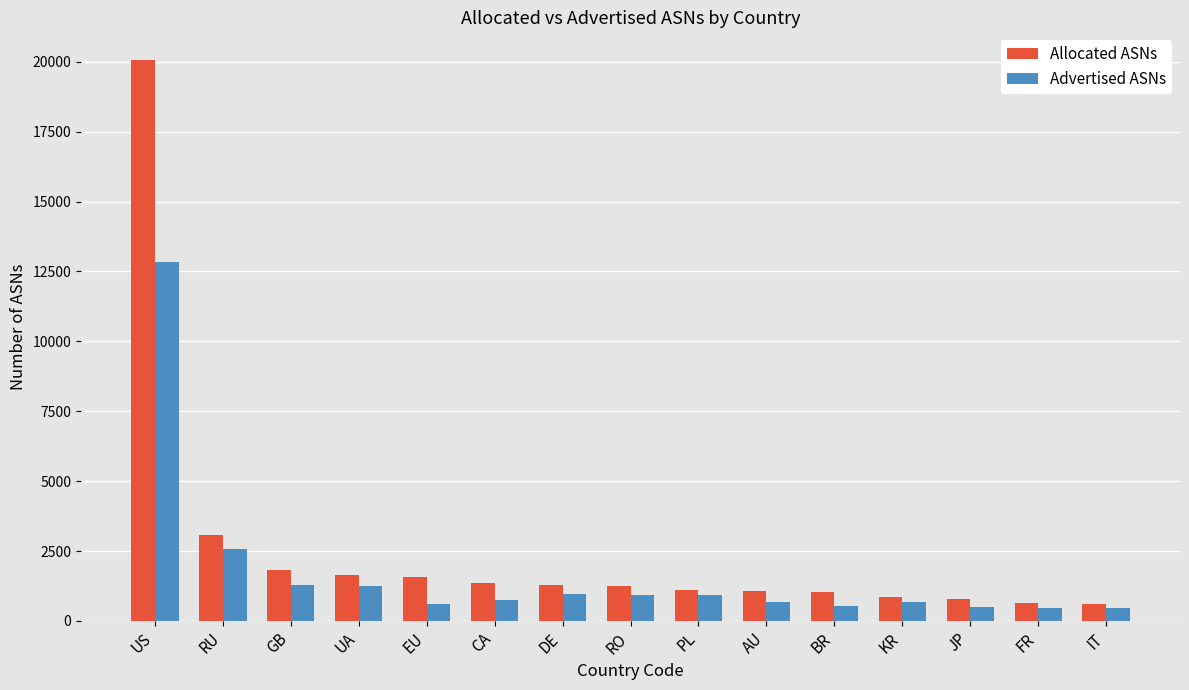

What is the total value across all series at JP?

1299